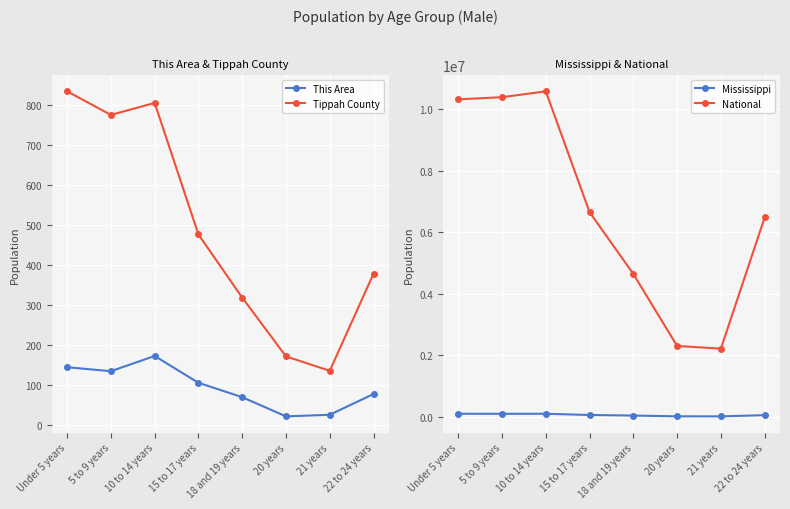

At which category is the sum across all series the highest?

10 to 14 years